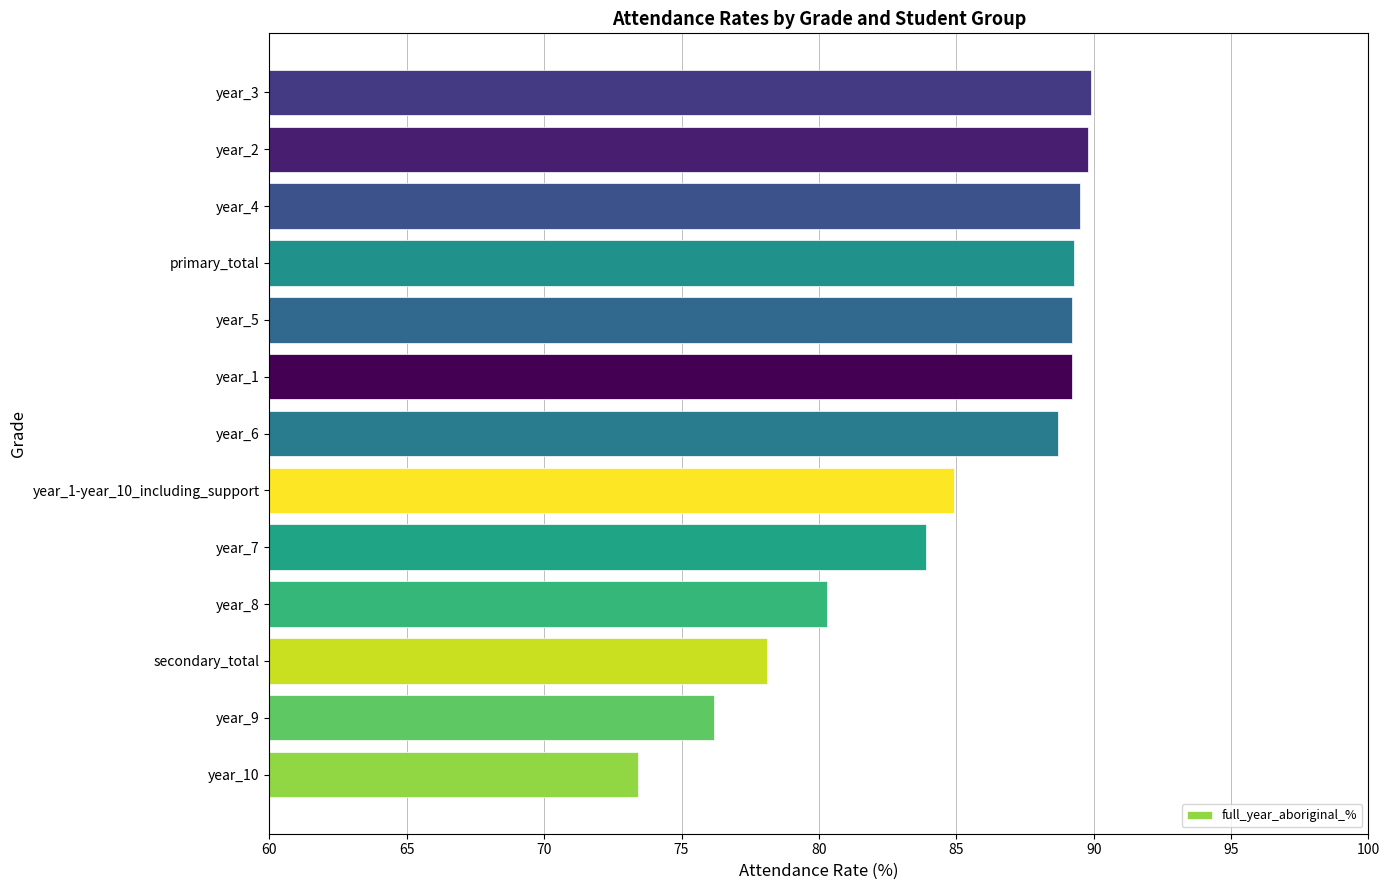

What value does the data have at year_8?

80.3